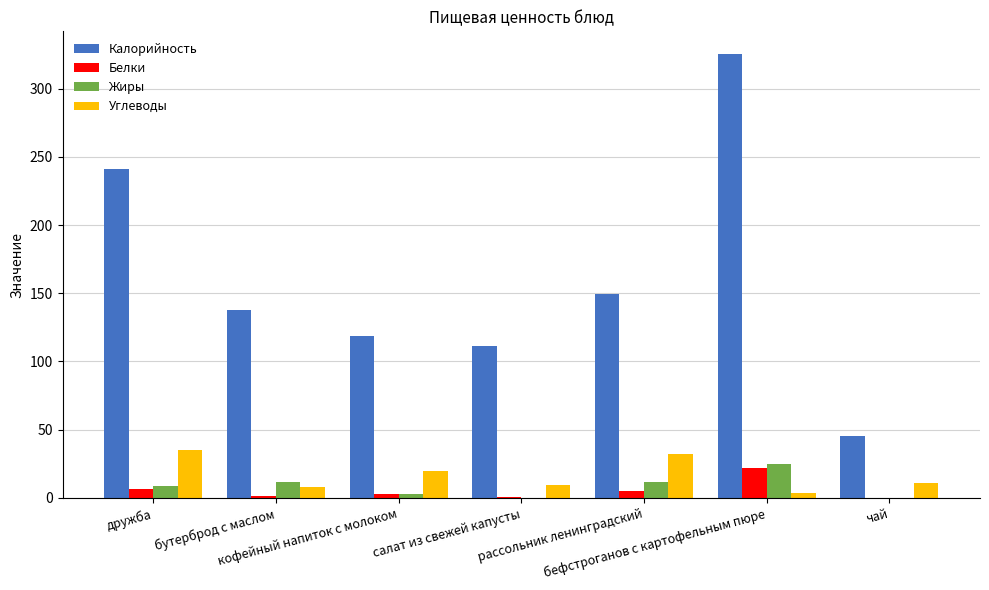

What is the sum of all Белки values?

38.3